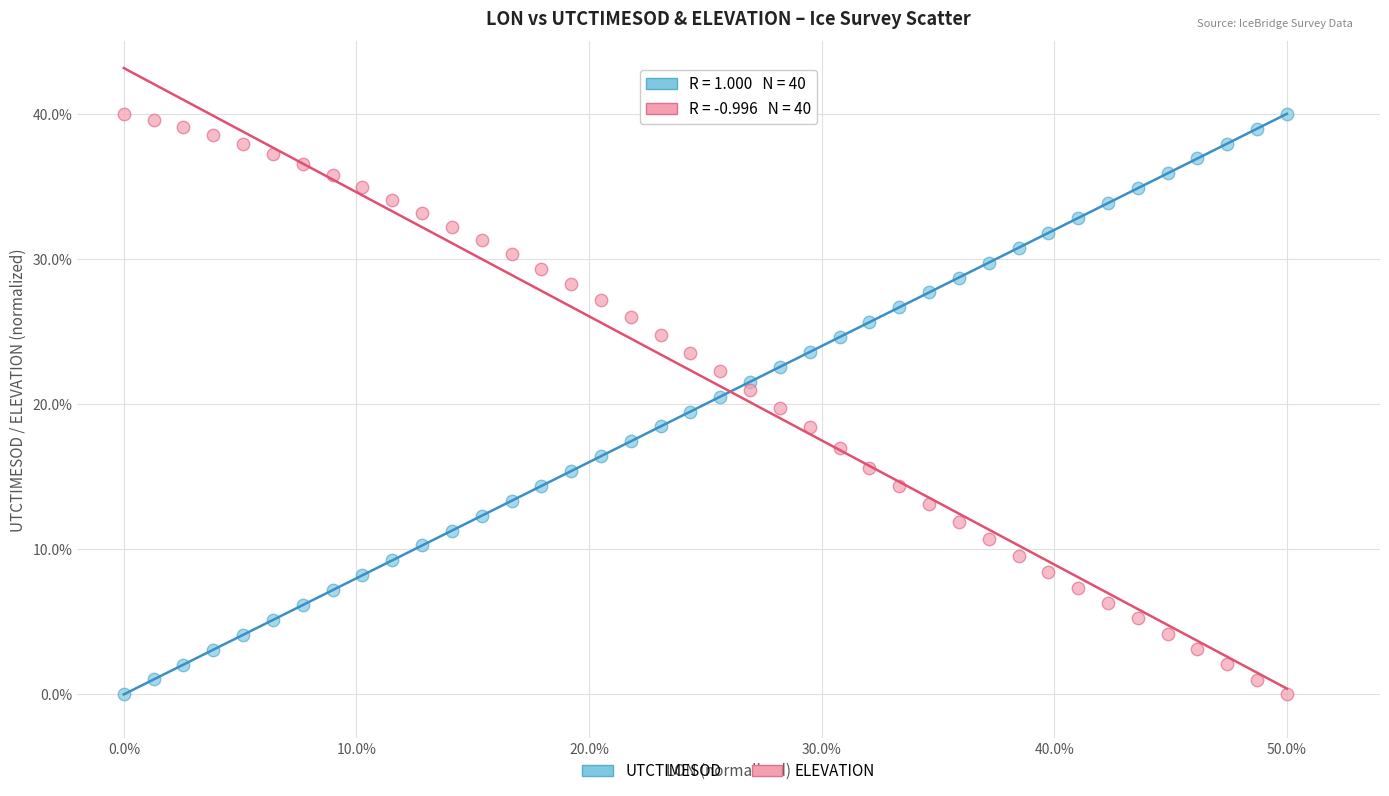

Across all data points, what is the range of X values (max minus min)?

50.0